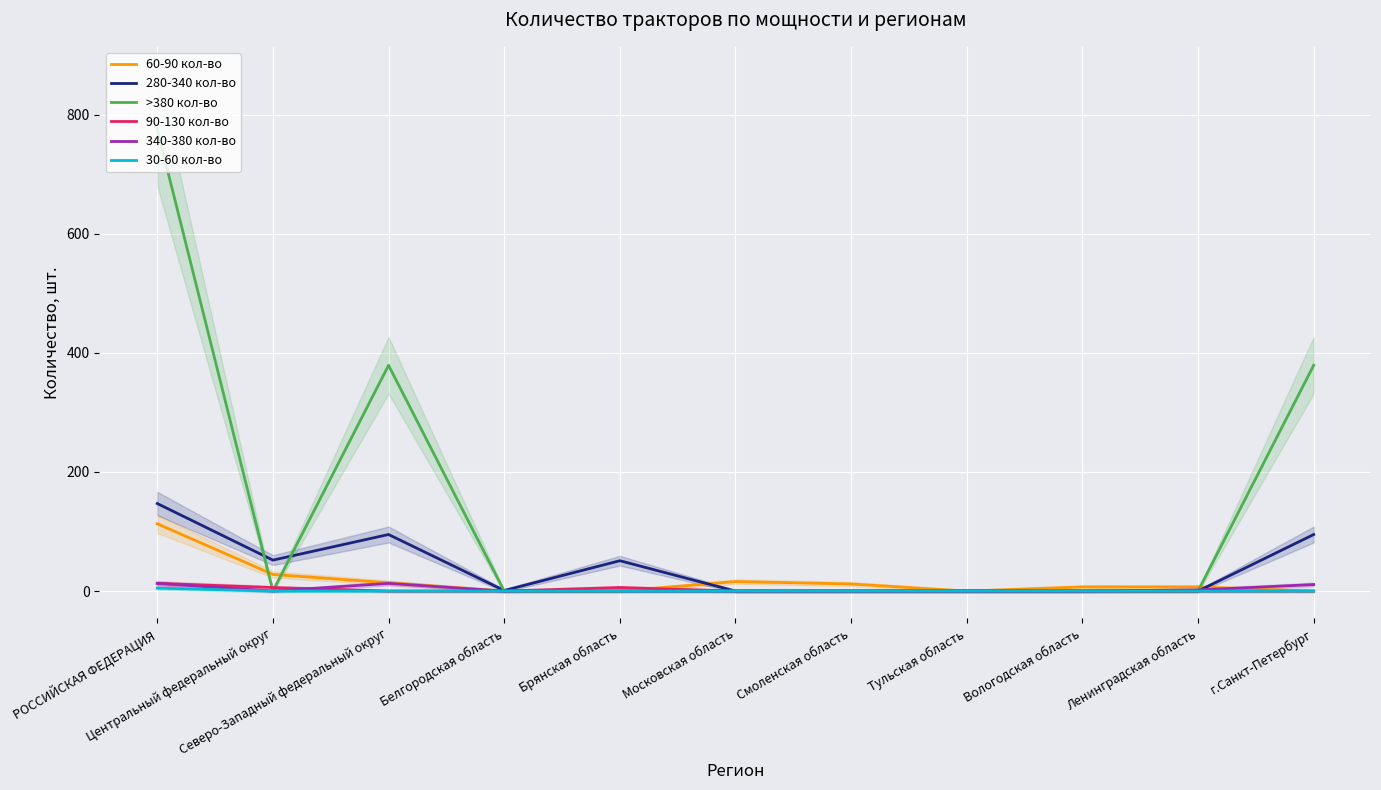

True or false: 30-60 кол-во and 340-380 кол-во intersect in this chart.

False